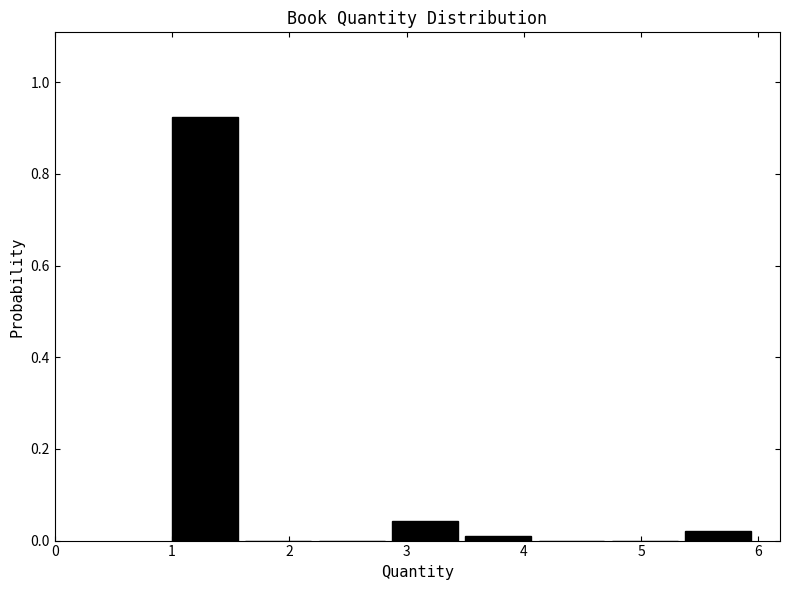

Which range on the x-axis has the tallest bar?

1.0 to 1.6